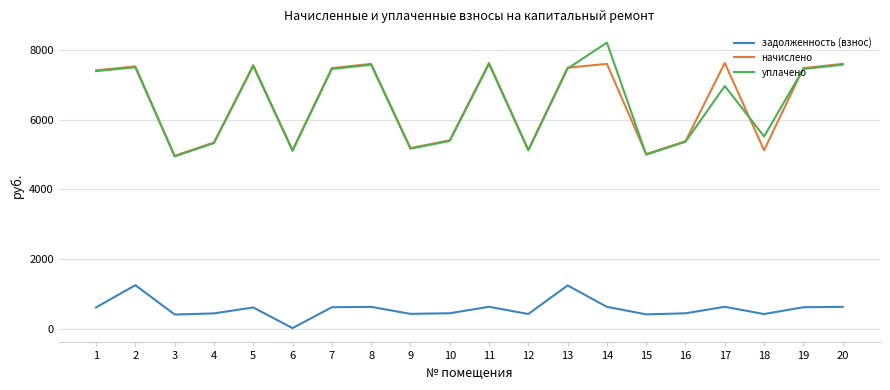

What is the difference between the задолженность (взнос) values at 4 and 11?

189.8